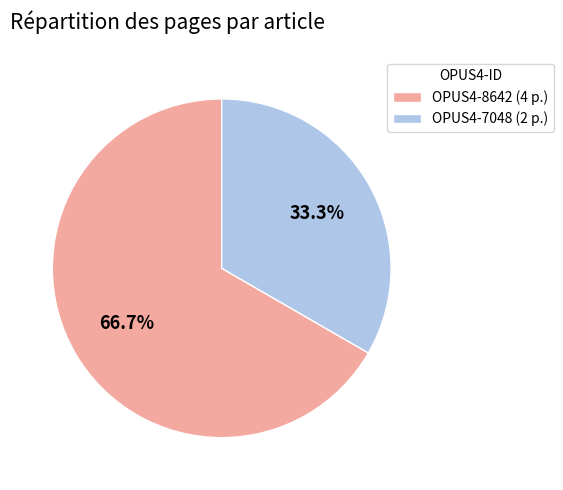

Rank the categories by value from lowest to highest.

OPUS4-7048, OPUS4-8642